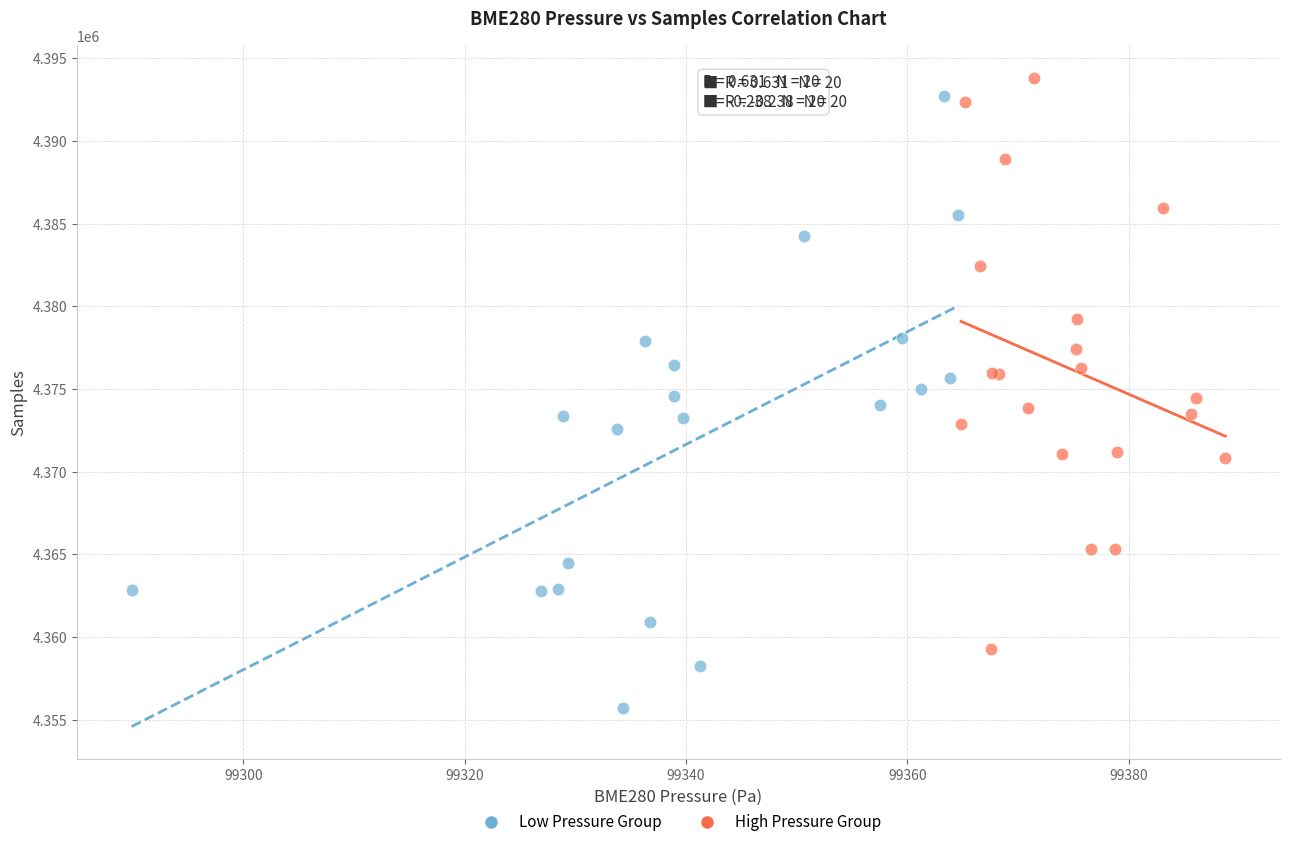

Which series reaches the minimum Y coordinate?

Low Pressure Group